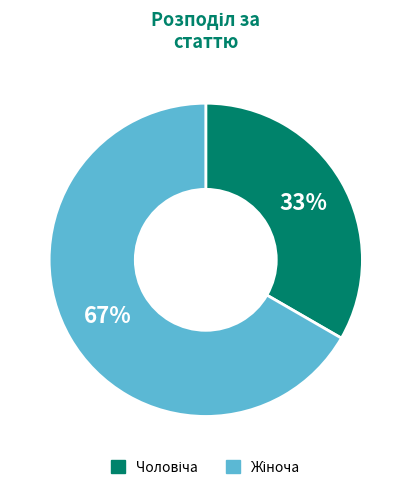

Is there any slice that represents more than half of the pie?

Yes